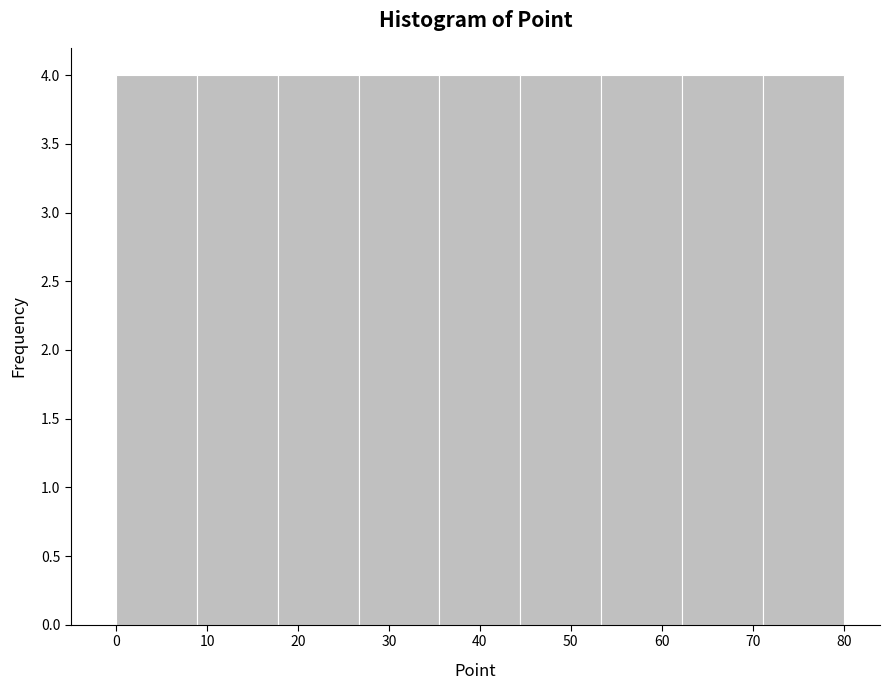

Reading left to right, list every bar in this chart as the range it spans on the x-axis followed by its height. Neither the bar edges nor the heights are printed on the chart, so give them approximately, as read against the axes.

0 to 9: 4
9 to 18: 4
18 to 27: 4
27 to 36: 4
36 to 44: 4
44 to 53: 4
53 to 62: 4
62 to 71: 4
71 to 80: 4